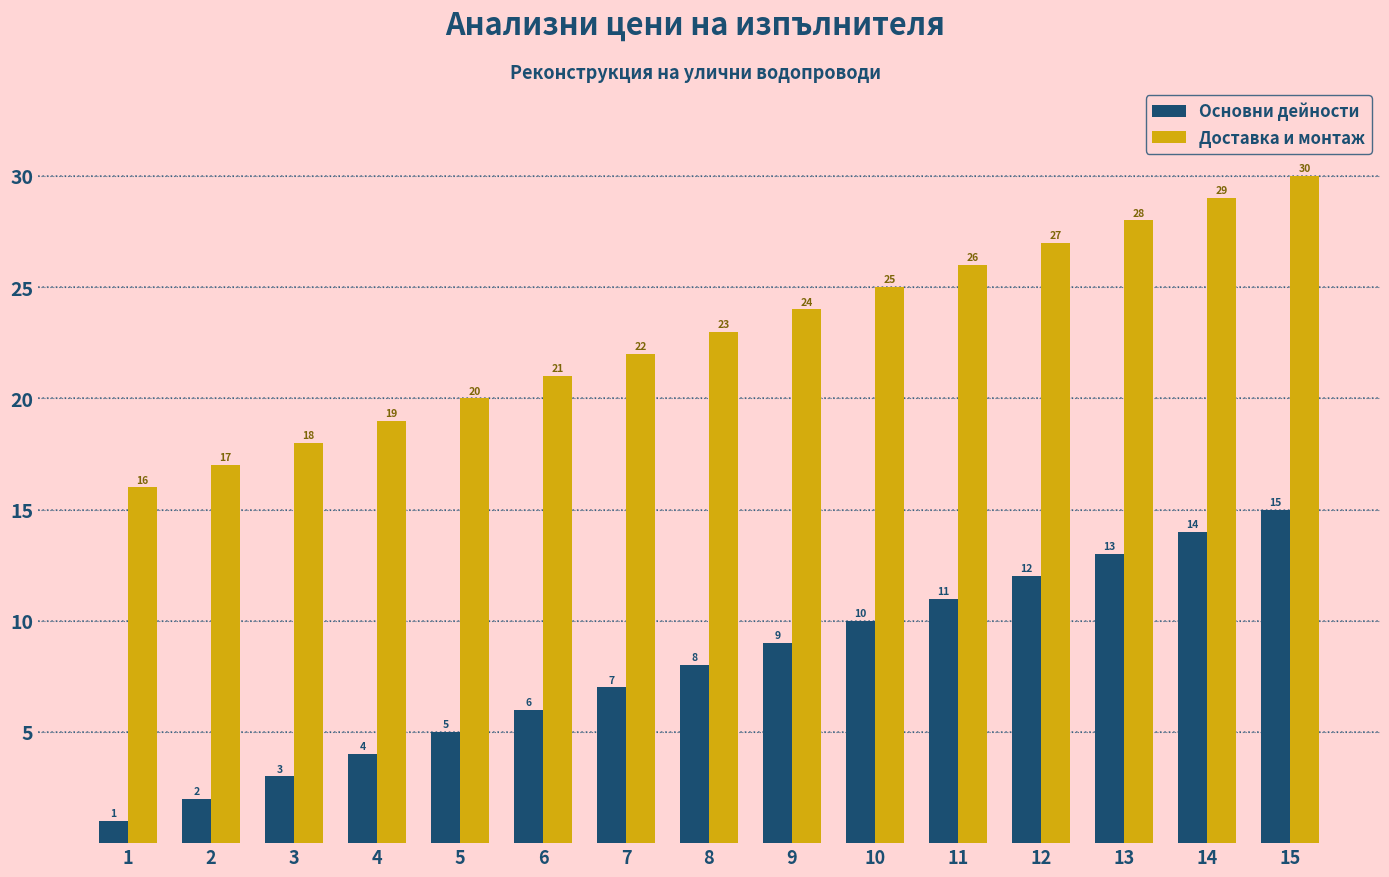

At which category does the chart reach its peak across all series?

15